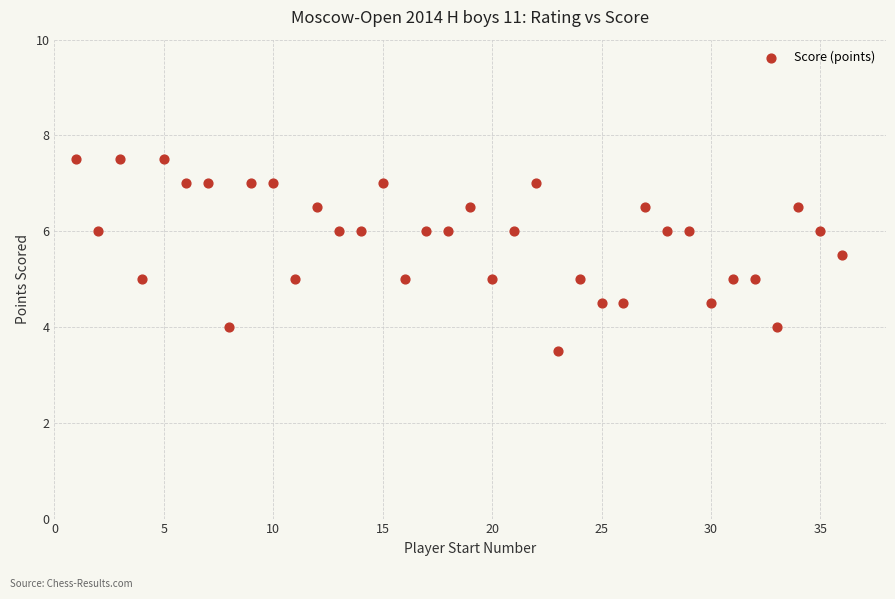

What is the range of X values (max minus min)?

35.0